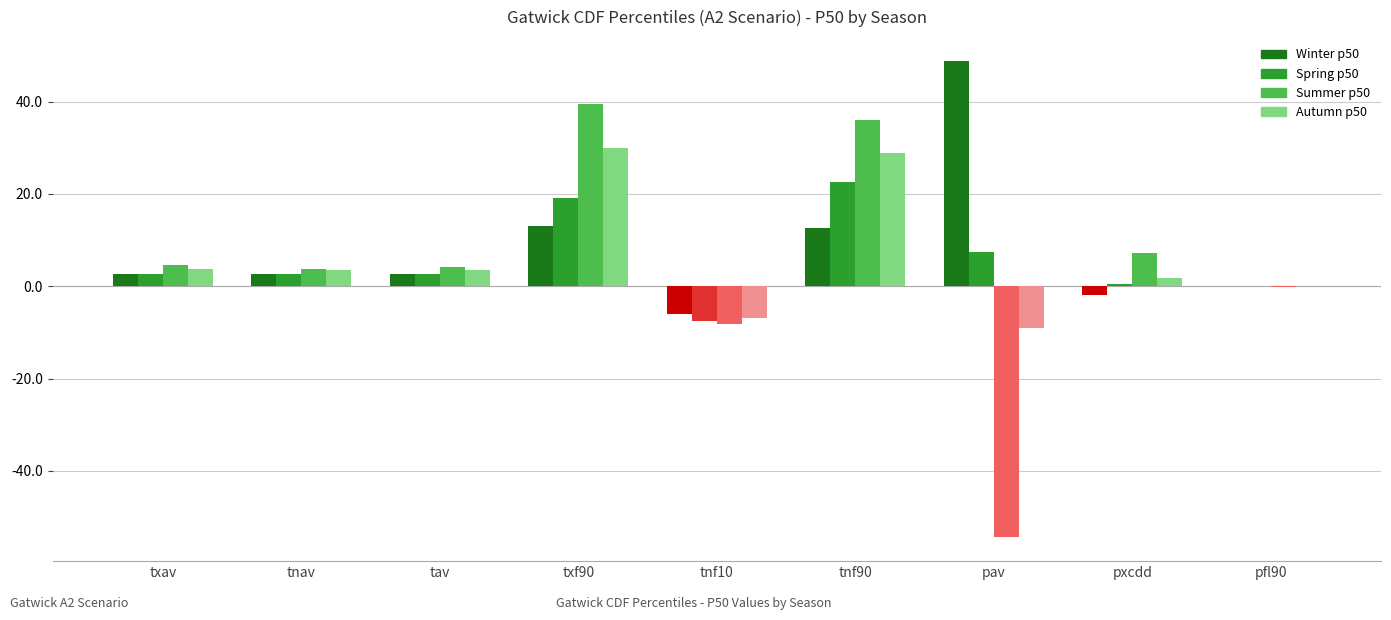

Count the number of categories in the chart.

9